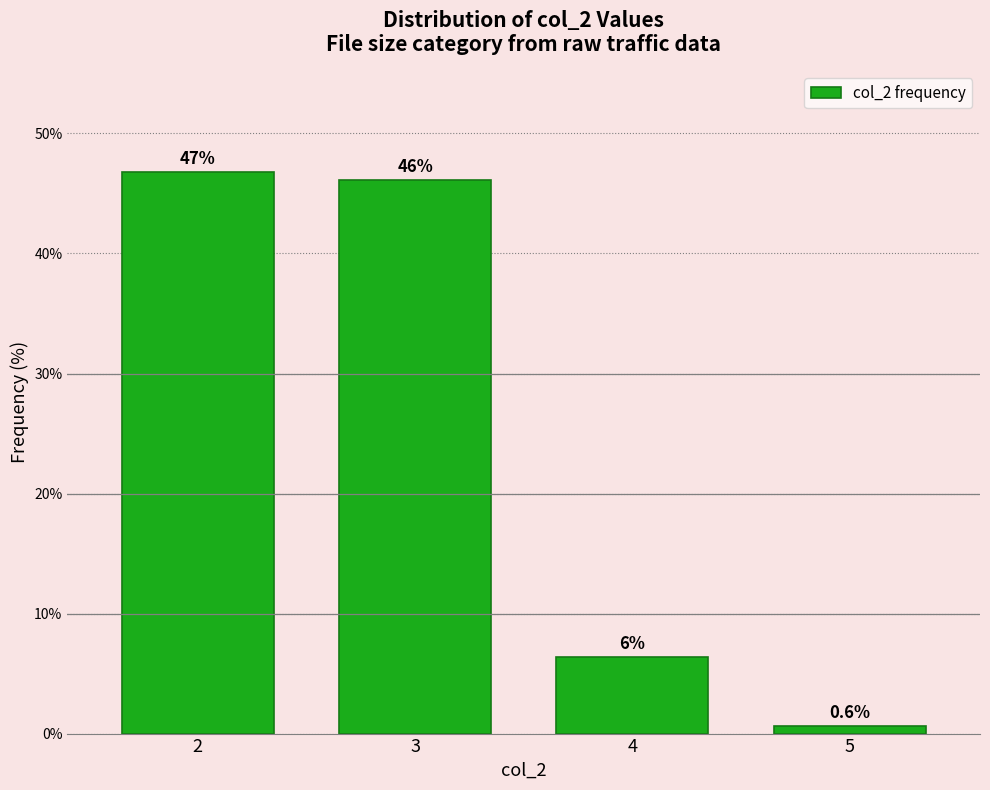

Reading left to right, list all the values displayed in this chart.

46.8	46.2	6.4	0.6